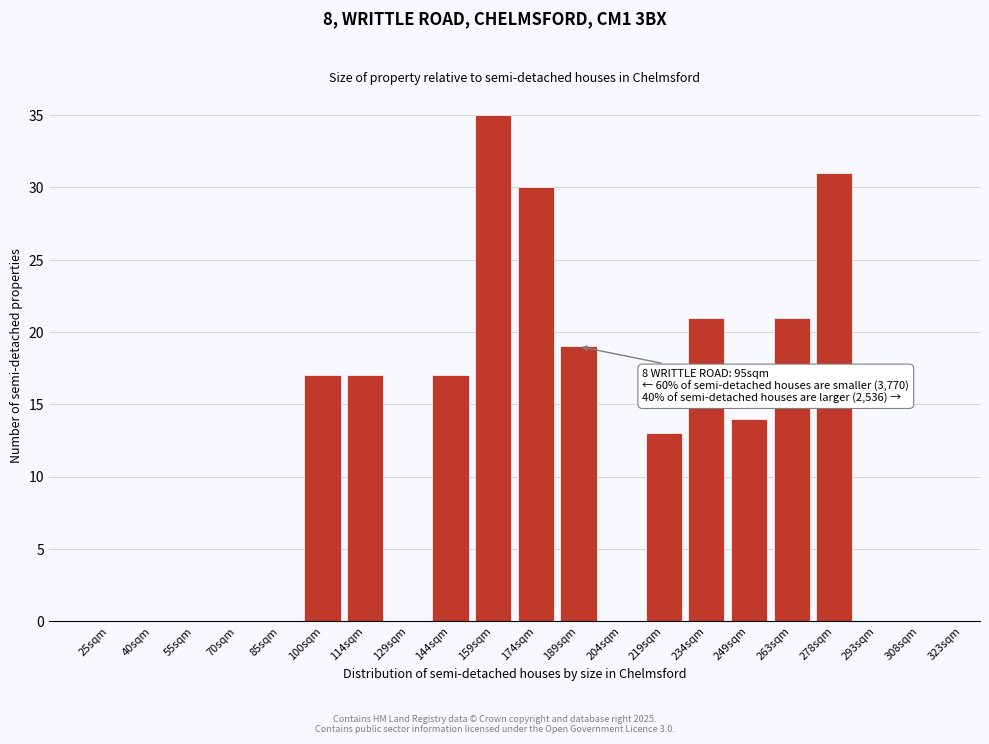

Reading right to left, list all the values displayed in this chart.

308sqm=0	293sqm=0	278sqm=31	263sqm=21	249sqm=14	234sqm=21	219sqm=13	204sqm=0	189sqm=19	174sqm=30	159sqm=35	144sqm=17	129sqm=0	114sqm=17	100sqm=17	85sqm=0	70sqm=0	55sqm=0	40sqm=0	25sqm=0